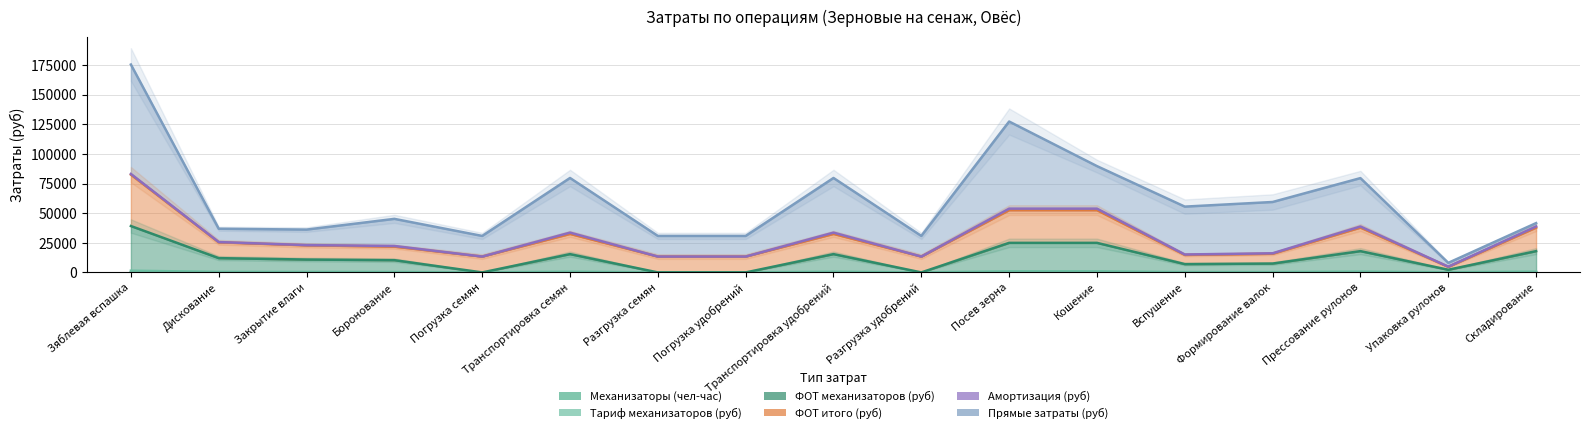

True or false: Тариф механизаторов (руб) has more than 1 points higher than both neighbors.

True